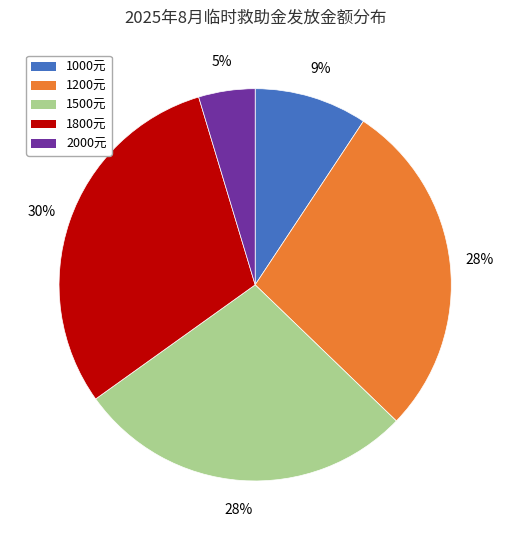

How many segments does this pie chart have?

5